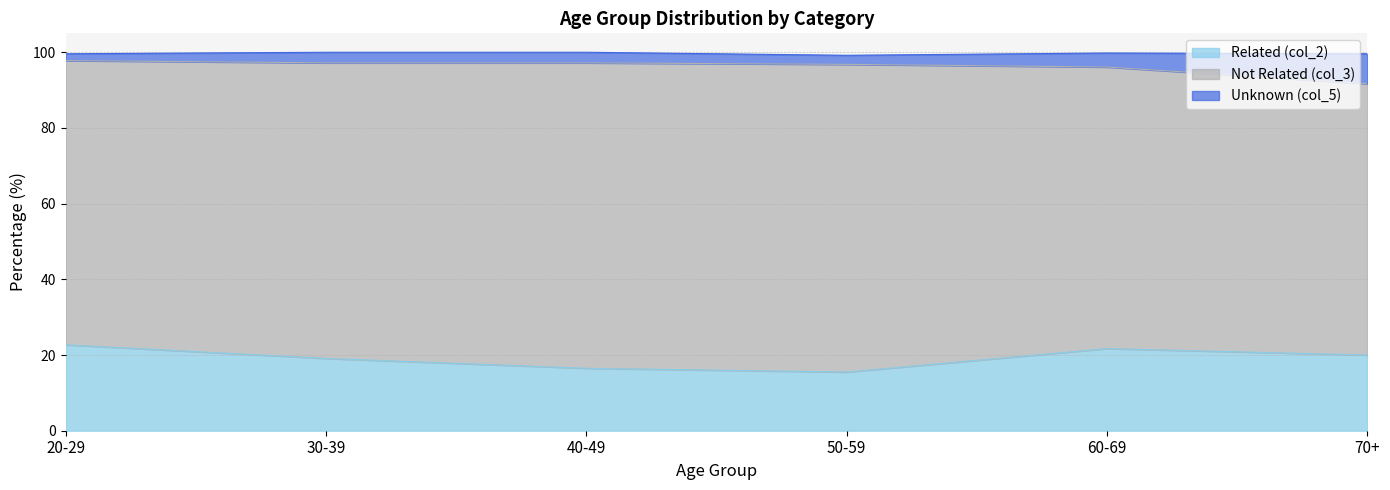

At which label is Related (col_2) closest to 19?

30-39